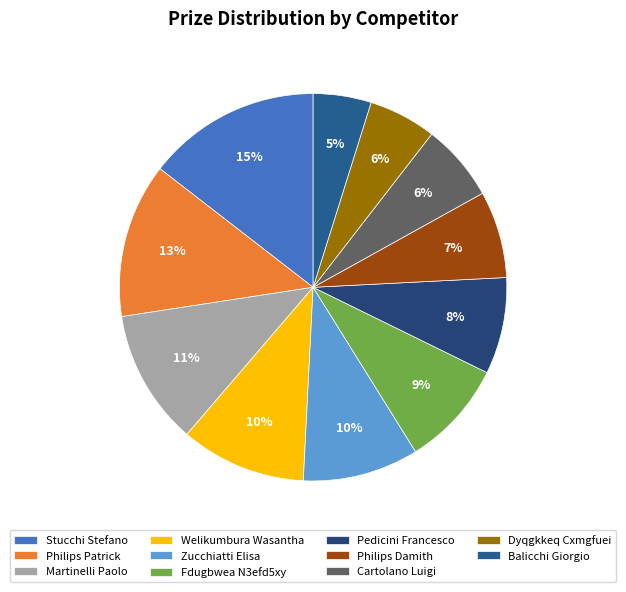

Count the number of slices in the pie.

11